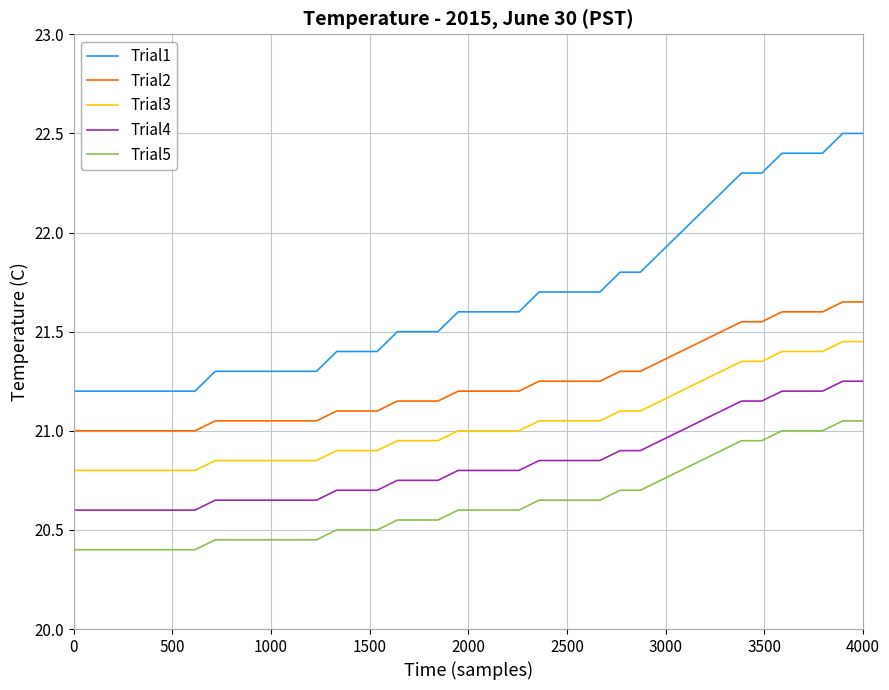

True or false: Trial2 and Trial1 cross at least once.

False